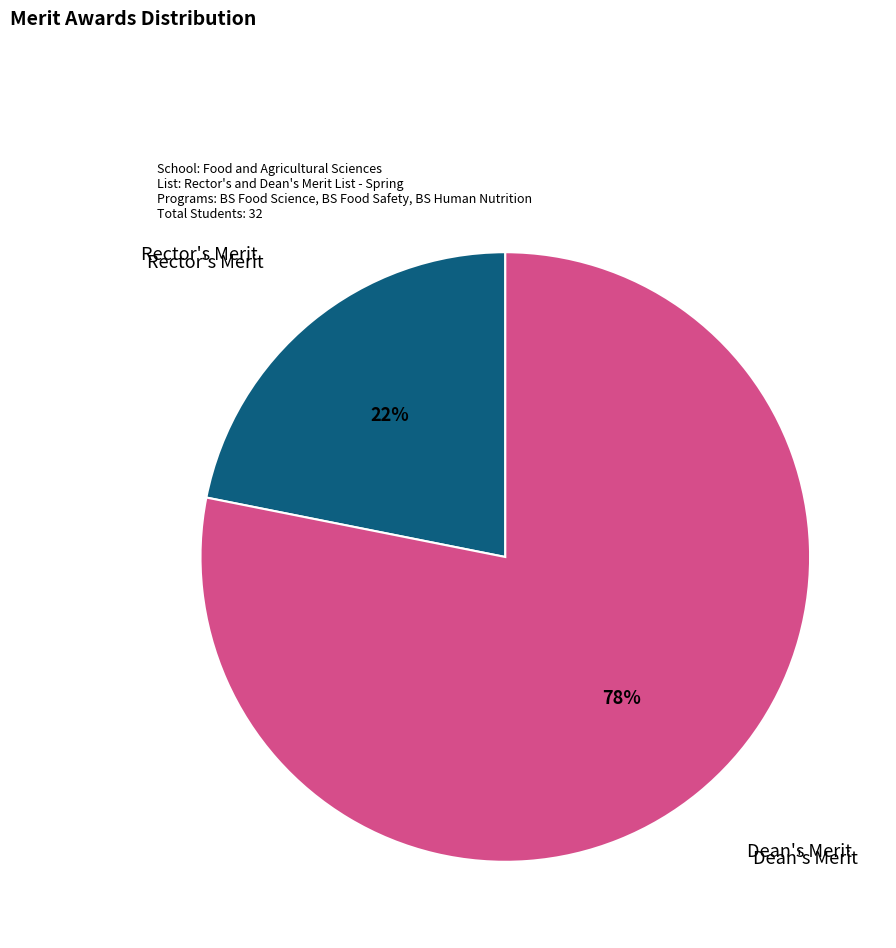

What is the largest slice in the pie chart?

Dean's Merit